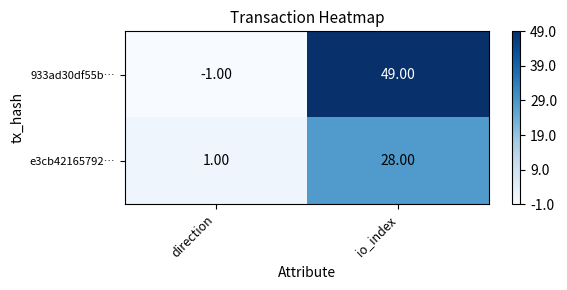

List the series in order of their overall mean, lowest first.

e3cb42165792…, 933ad30df55b…